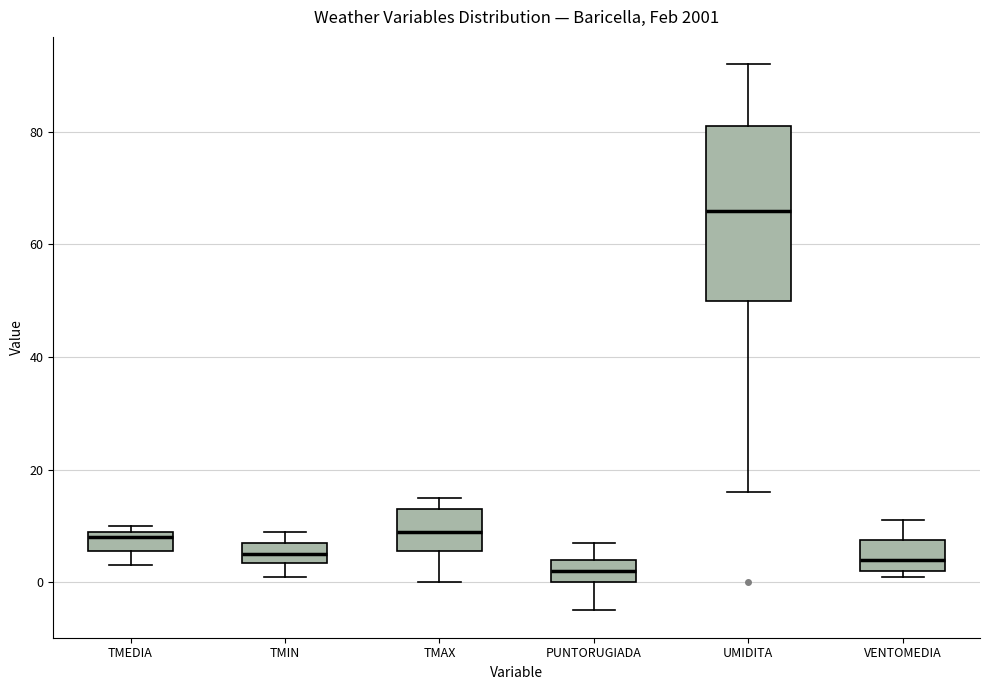

Reading left to right, transcribe this box plot: for each box, give where its median line is, the range the box spans, and where its two whiskers end, as read against the y-axis. The values are not printed on the chart, so give them approximately, as read against the axis.

TMEDIA: median 8, box 6 to 10, whiskers 4 to 10 (just above the box's upper edge)
TMIN: median 6, box 4 to 8, whiskers 2 to 10
TMAX: median 10, box 6 to 14, whiskers 0 to 16
PUNTORUGIADA: median 2, box 0 to 4, whiskers -4 to 8
UMIDITA: median 66, box 50 to 82, whiskers 16 to 92
VENTOMEDIA: median 4, box 2 to 8, whiskers 2 (just below the box's lower edge) to 12